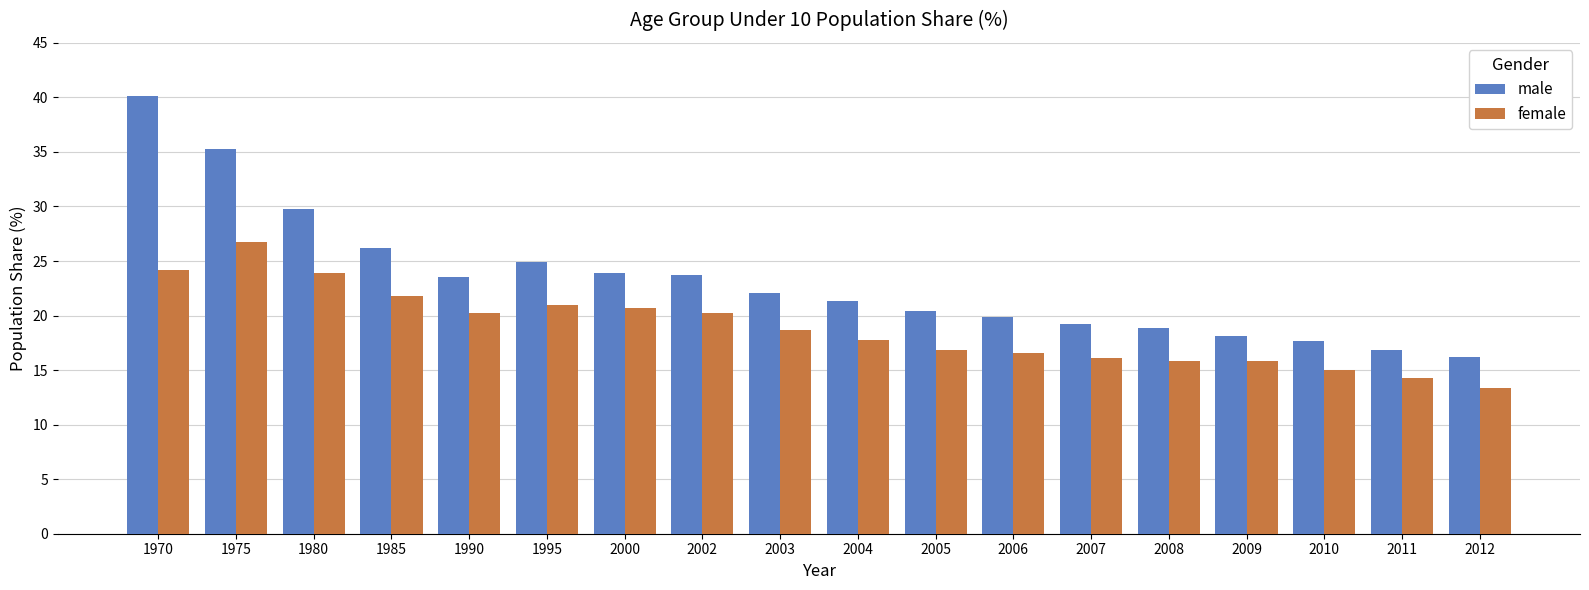

The value of male at 2005 is 28.0. True or false?

False